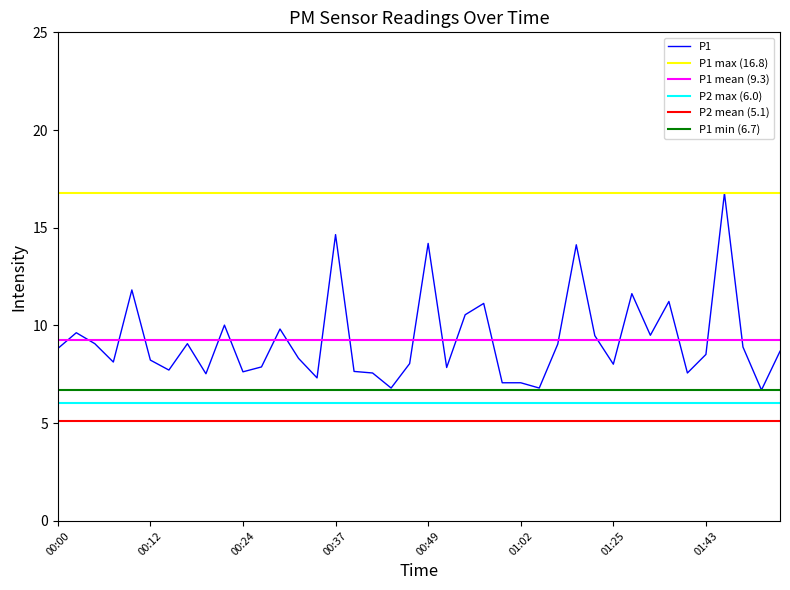

Reading right to left, what are all the values shown in this chart?

01:52=8.7	01:50=6.7	01:48=8.9	01:45=16.8	01:43=8.5	01:40=7.6	01:38=11.2	01:35=9.5	01:33=11.6	01:25=8.0	01:15=9.5	01:09=14.1	01:07=9.1	01:04=6.8	01:02=7.1	00:59=7.1	00:57=11.1	00:54=10.6	00:52=7.8	00:49=14.2	00:47=8.1	00:44=6.8	00:41=7.6	00:39=7.7	00:37=14.7	00:34=7.3	00:32=8.3	00:29=9.8	00:27=7.9	00:24=7.6	00:22=10.0	00:20=7.5	00:17=9.1	00:15=7.7	00:12=8.2	00:10=11.8	00:07=8.1	00:05=9.1	00:02=9.6	00:00=8.8